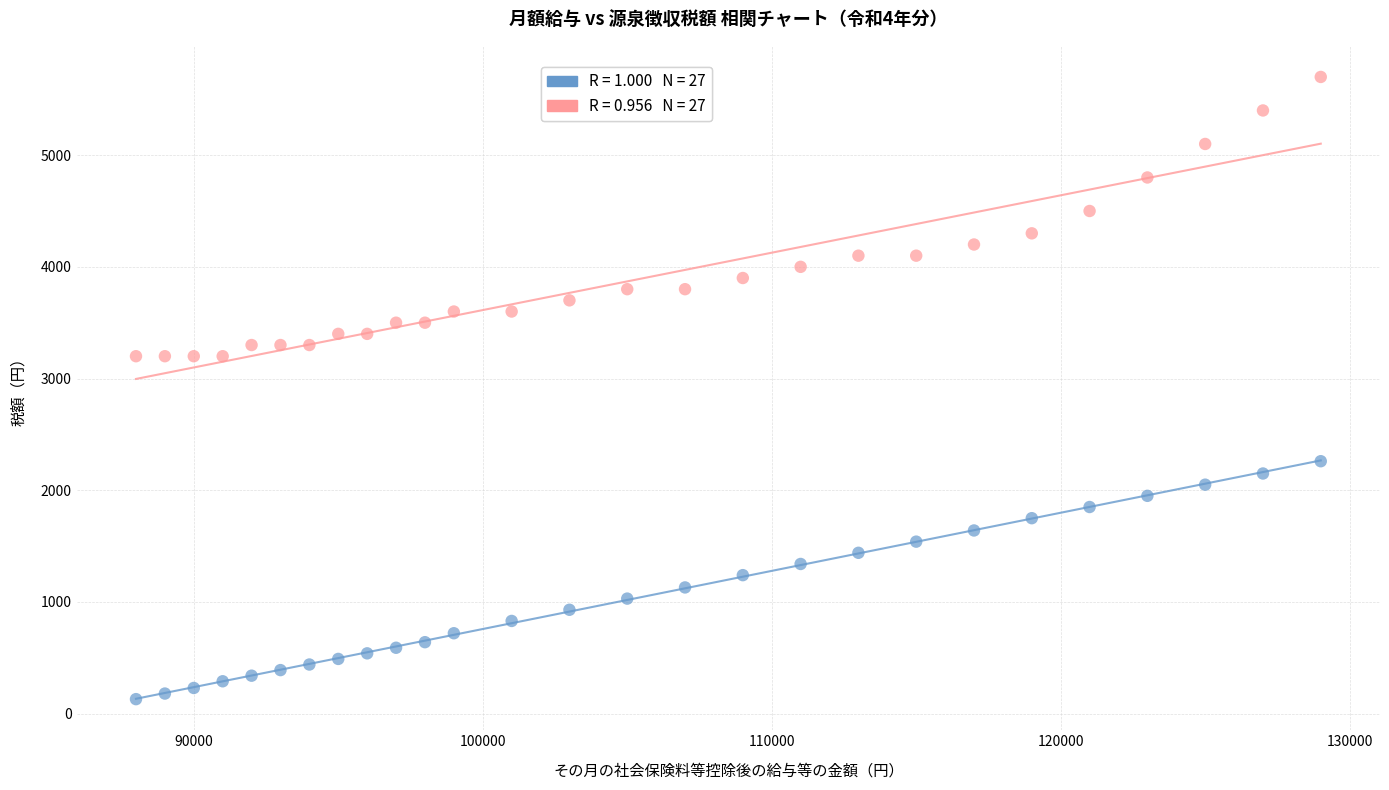

Across all data points, what is the range of X values (max minus min)?

41000